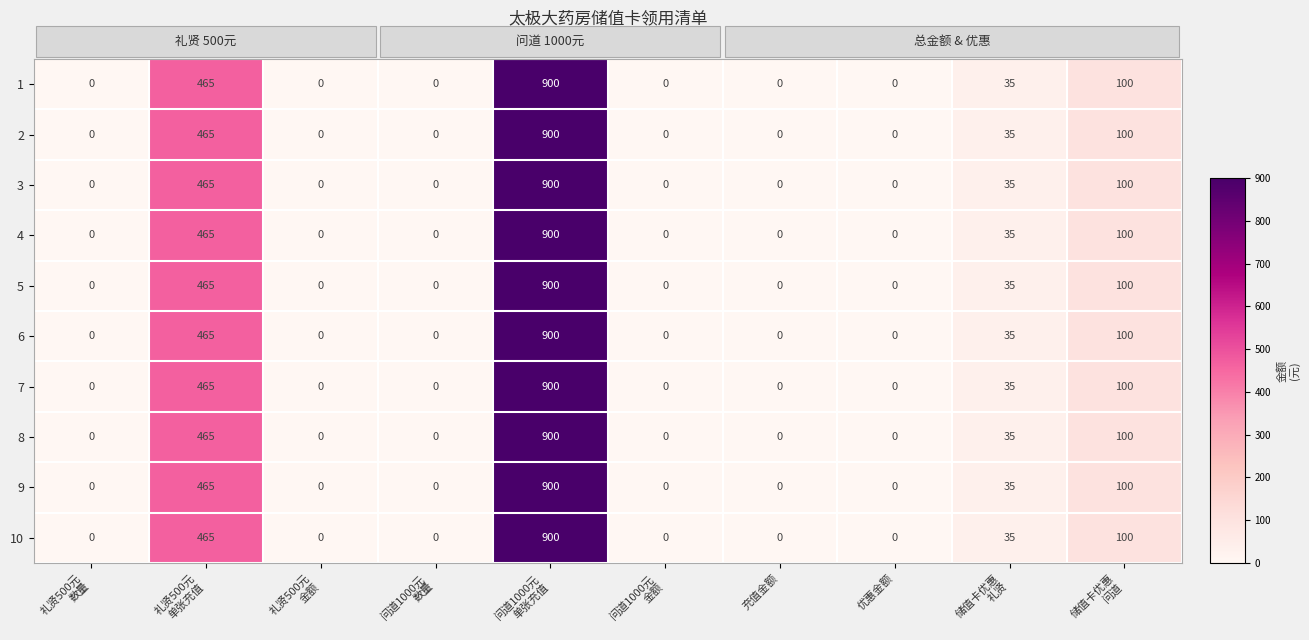

How many data points in 7 are above 0?

4